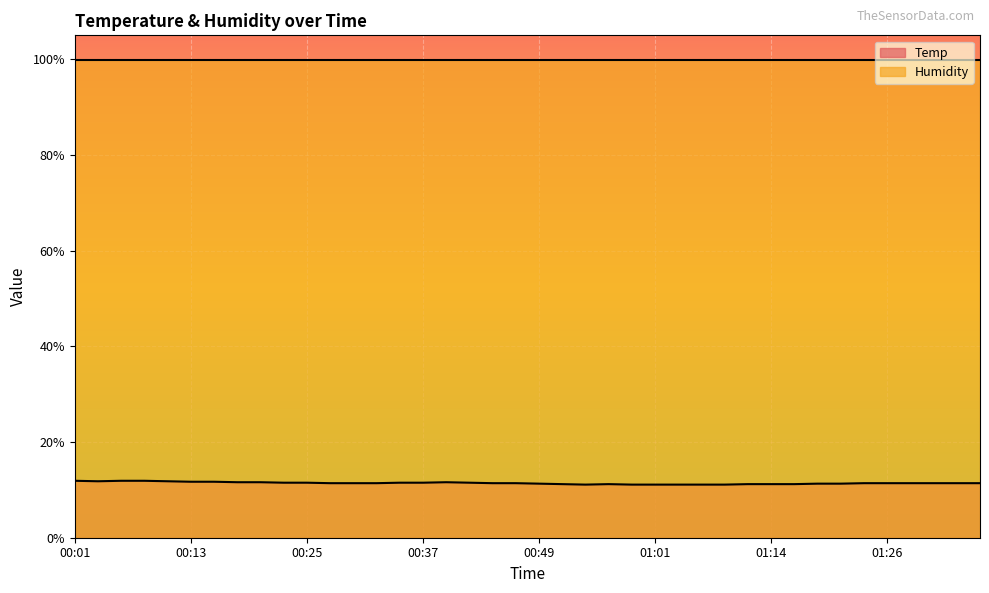

True or false: Temp and Humidity cross at least once.

False